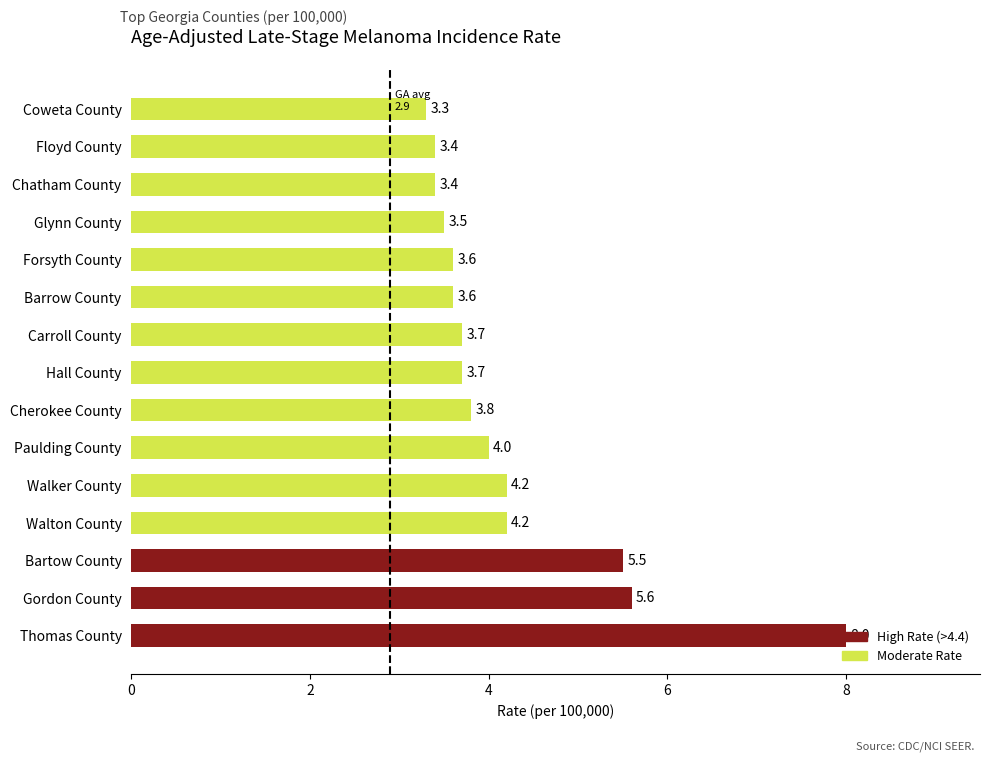

What value does the data have at Forsyth County?

3.6